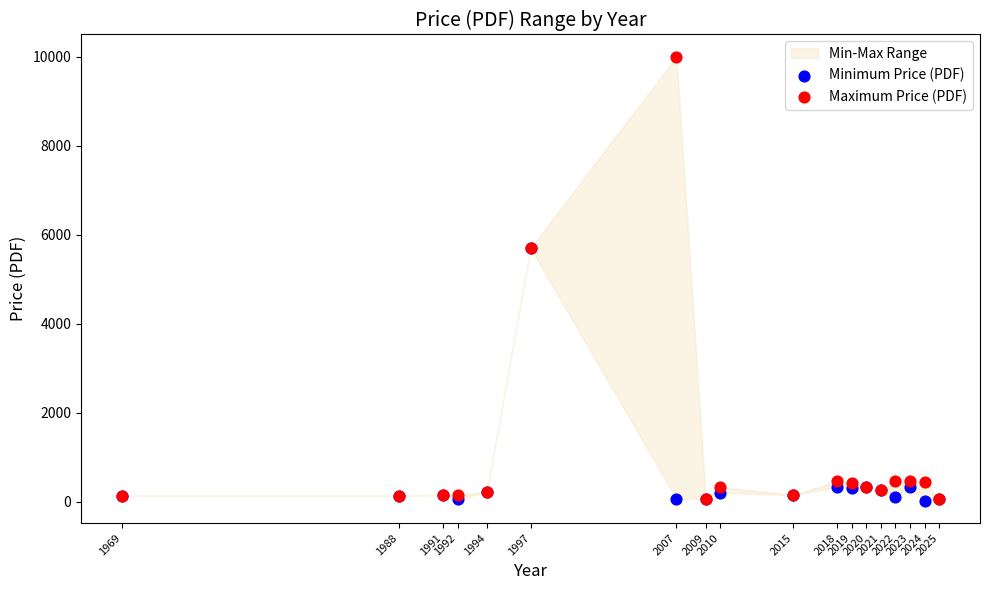

Which series has the widest spread of Y values?

Maximum Price (PDF)